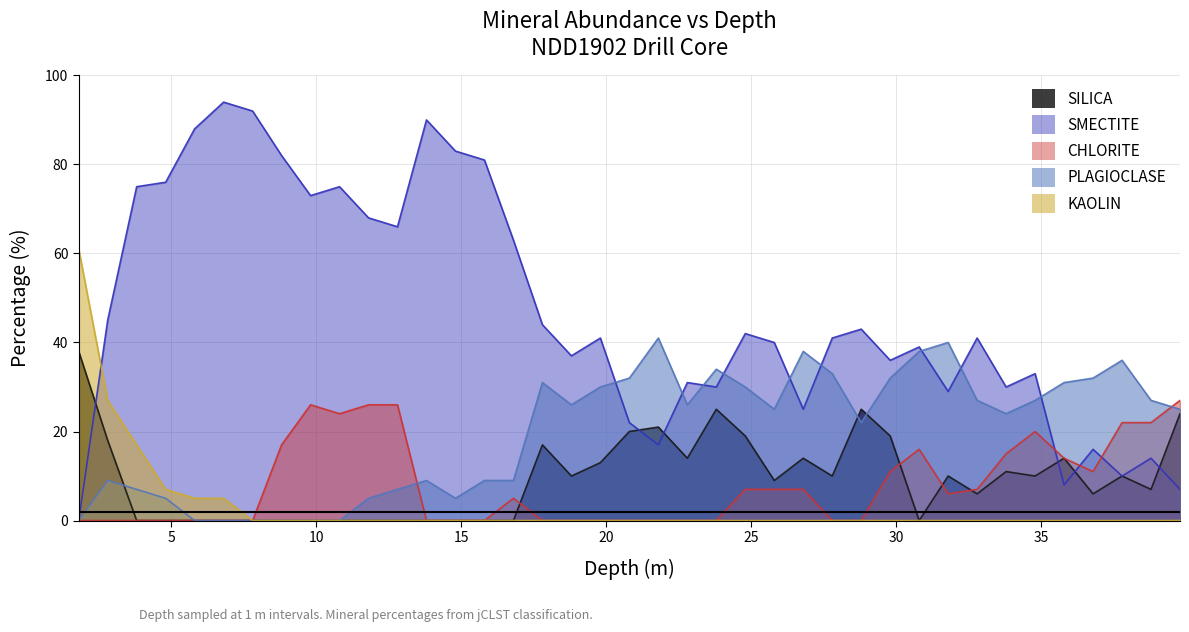

What is the sum of the SILICA values at 30.8 and 18.8?

10